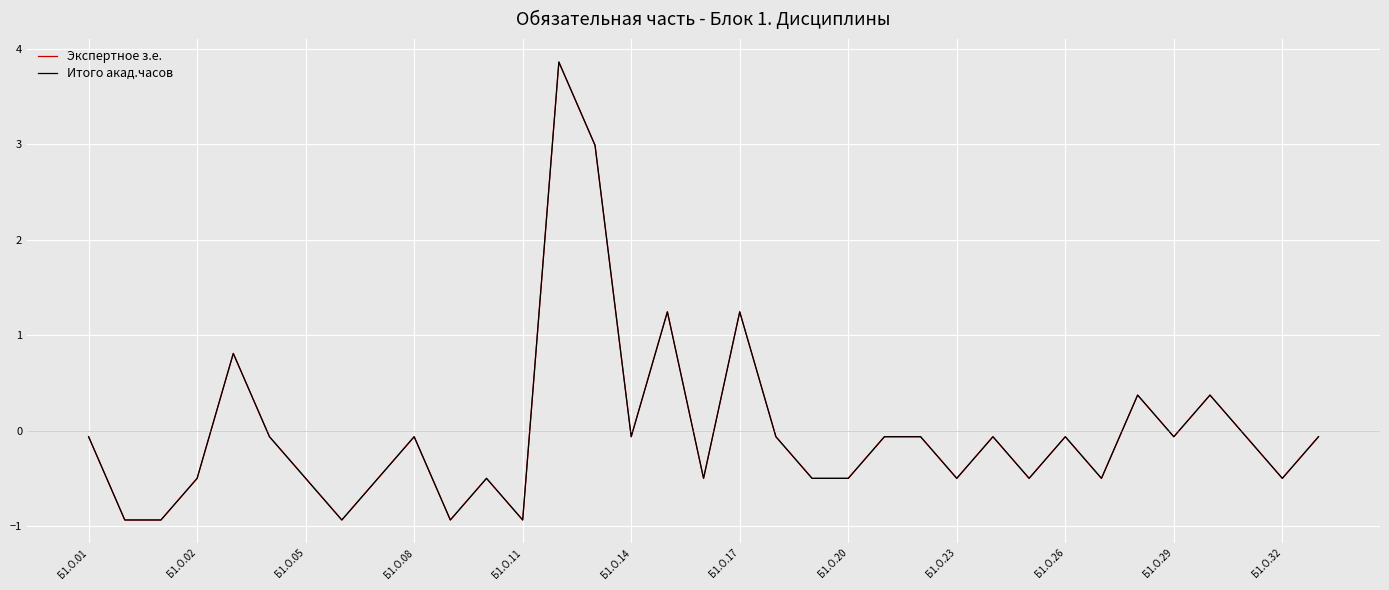

Is this an area chart (filled region under the line)?

No